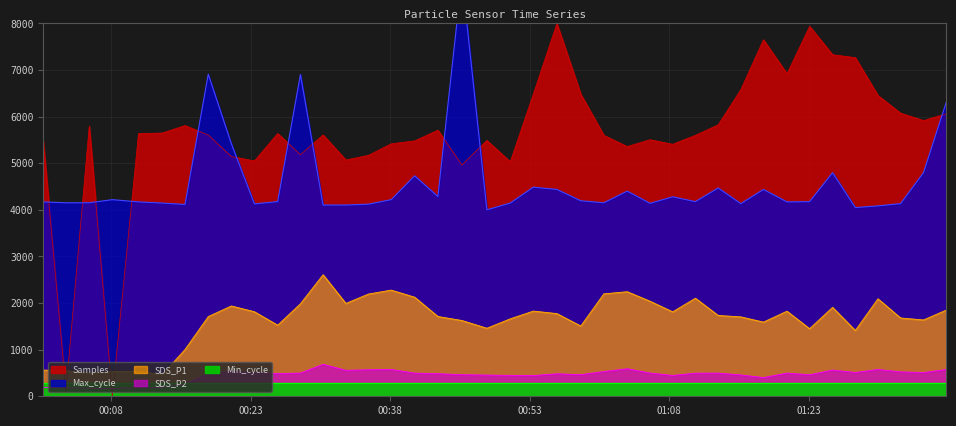

What is the value of the Max_cycle point at the 24th from the left?

4194.9